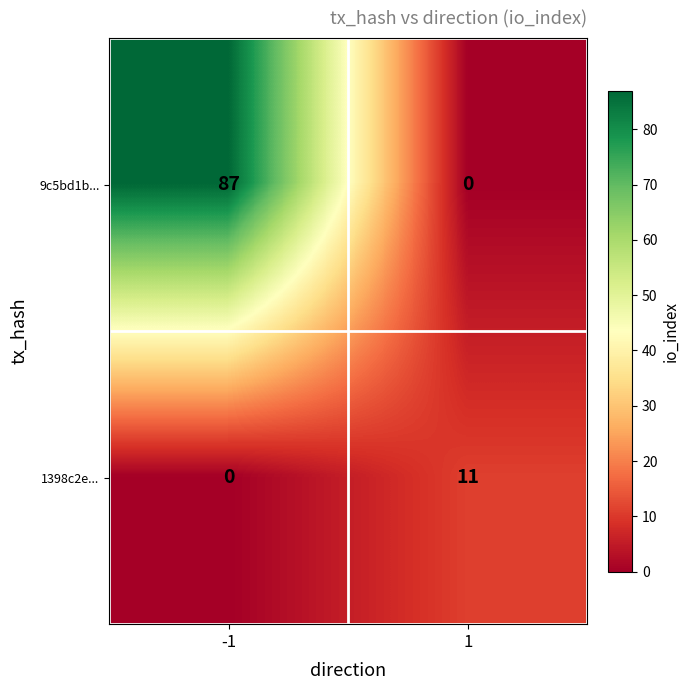

What is the greatest value displayed?

87